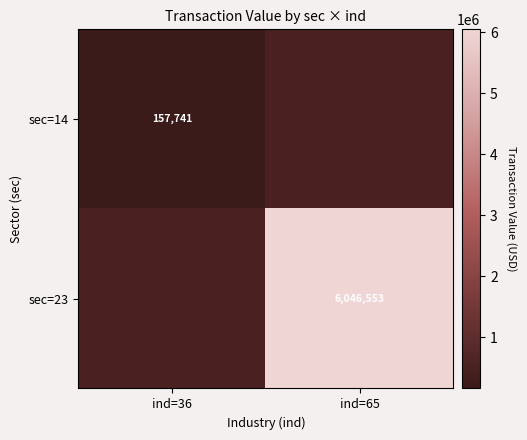

The value of sec=14 at ind=36 is 96865. True or false?

False